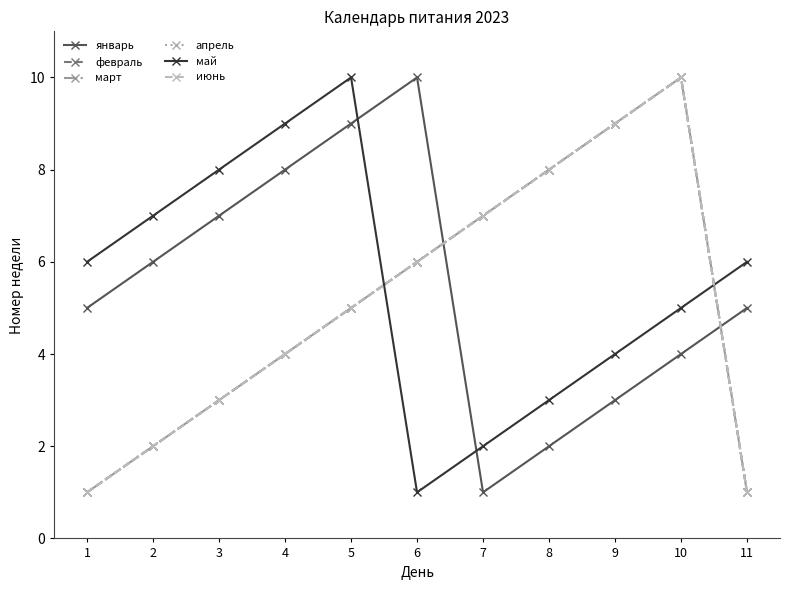

At which category is the sum across all series the highest?

10